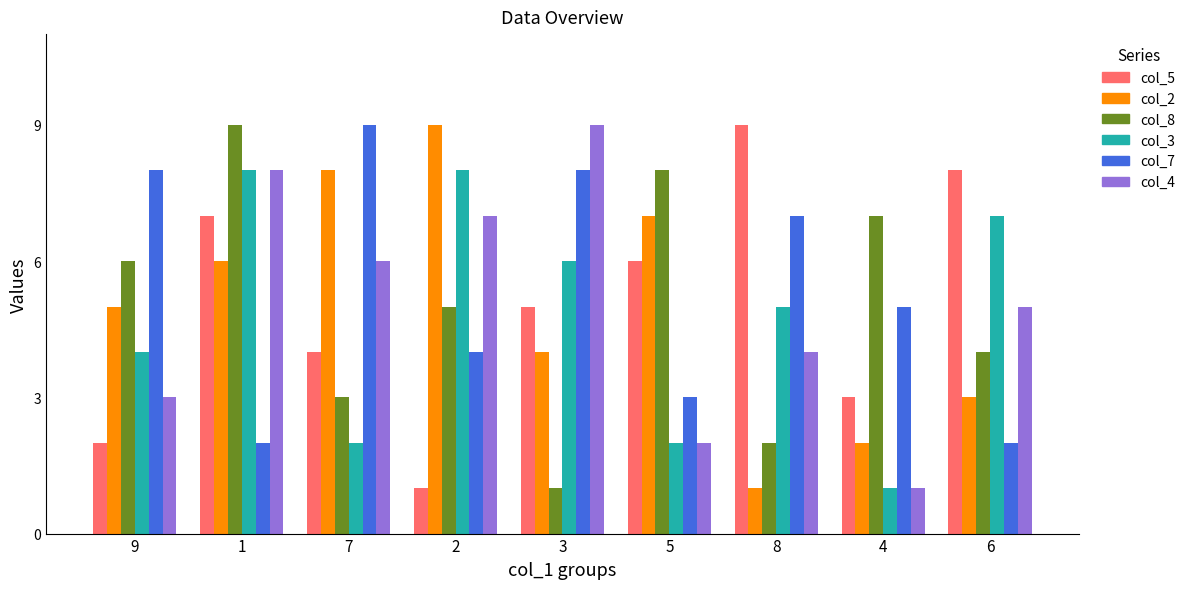

At which category is the sum across all series the highest?

1